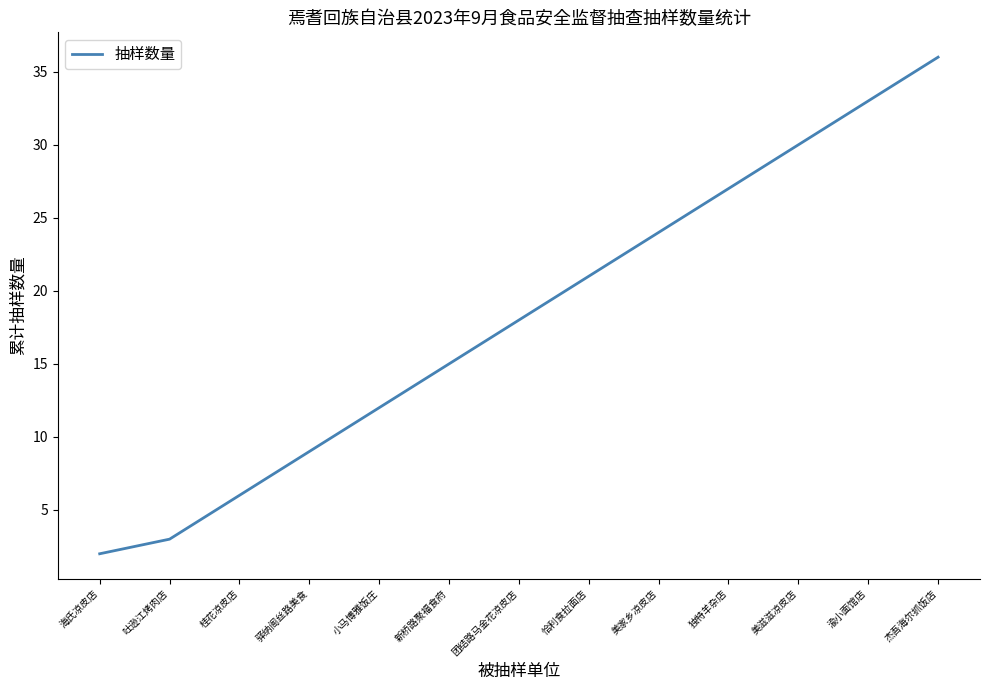

True or false: the data has more than 0 interior local peaks.

False